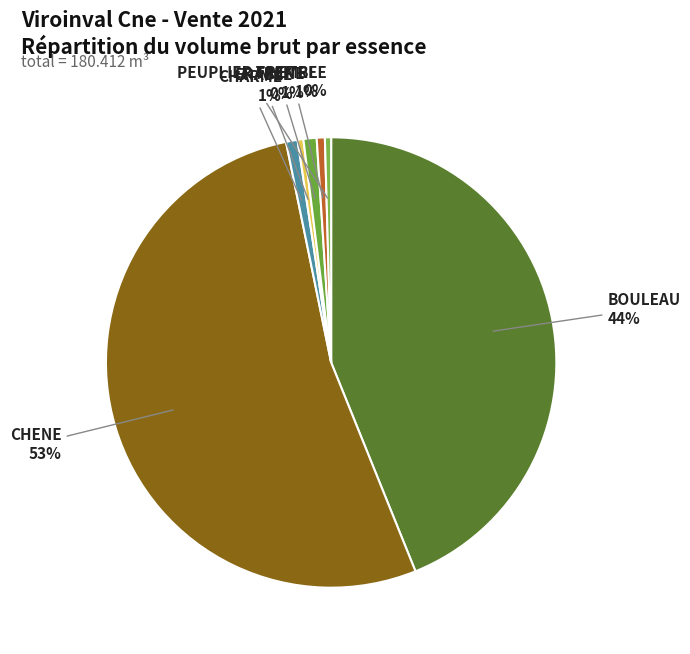

To the nearest percent, what is the average slice percentage?

14%